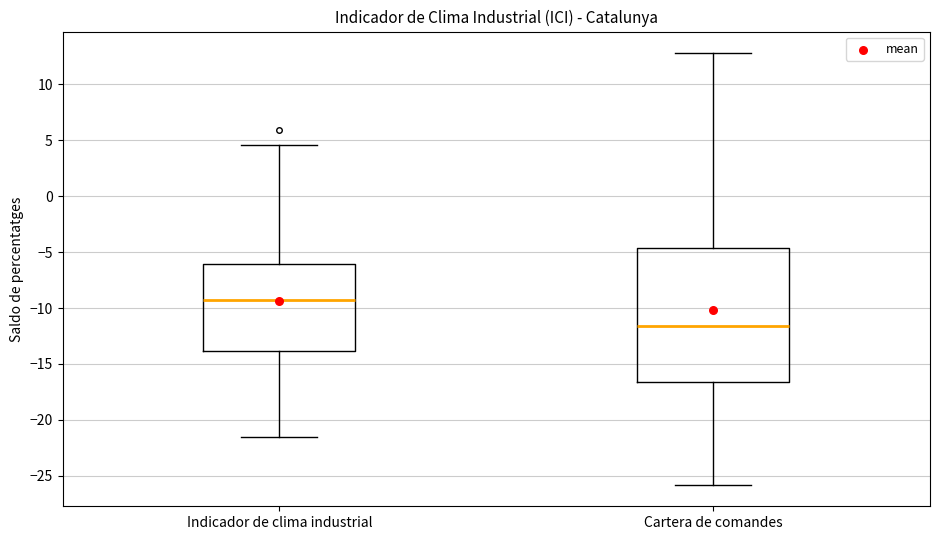

Reading left to right, read every box against the y-axis: the position of its median line, the range the box covers, and the ends of its whiskers. The values are not printed on the chart, so give them approximately, as read against the axis.

Indicador de clima industrial: median -9.5, box -14.0 to -6.0, whiskers -21.5 to 4.5
Cartera de comandes: median -11.5, box -16.5 to -4.5, whiskers -26.0 to 13.0